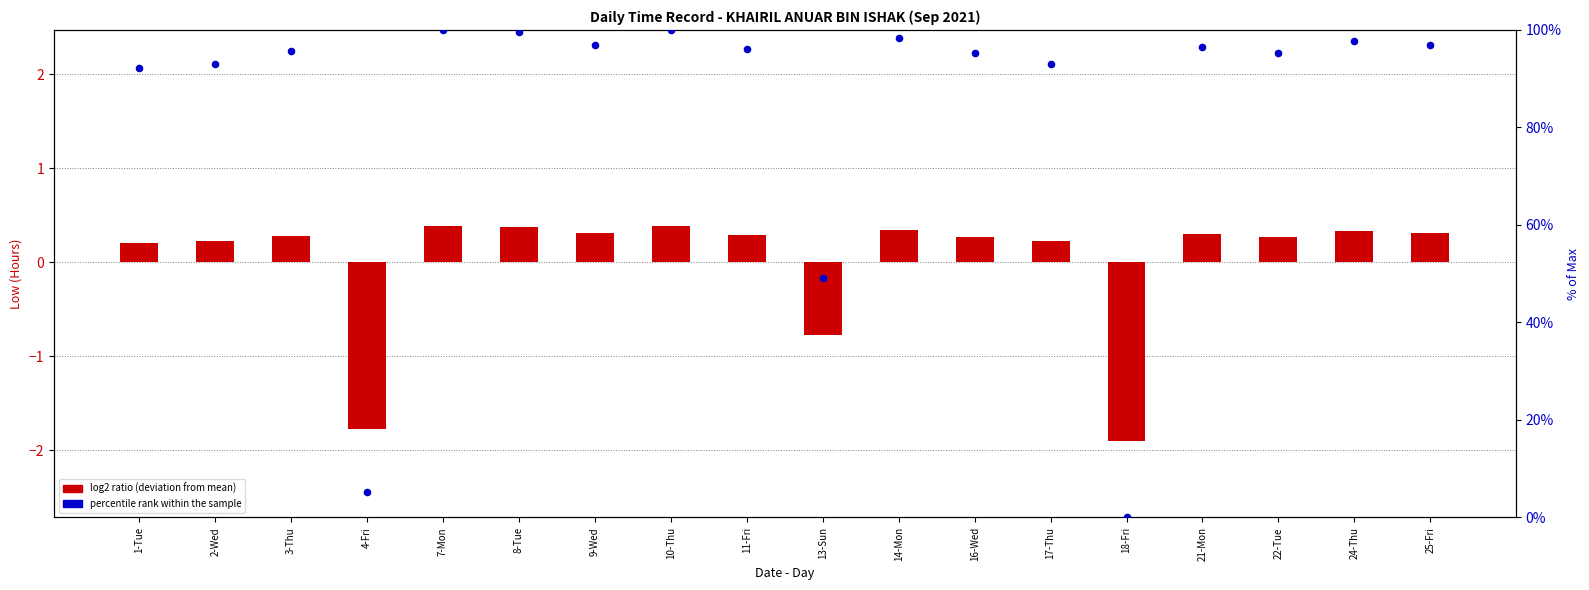

Which series reaches the maximum Y coordinate?

percentile rank within the sample